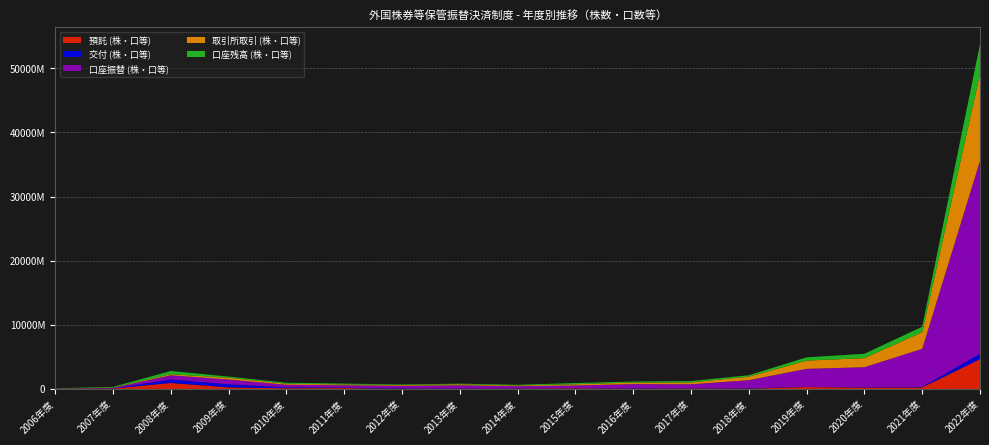

Reading left to right, list all the values displayed in this chart.

預託 (株・口等): 2006年度=9020251	2007年度=67346072	2008年度=931198011	2009年度=246465464	2010年度=115478393	2011年度=131801782	2012年度=15650205	2013年度=22628153	2014年度=41840330	2015年度=91672127	2016年度=39852571	2017年度=72623687	2018年度=50995475	2019年度=304693856	2020年度=208780001	2021年度=245977215	2022年度=4654706593
交付 (株・口等): 2006年度=6216978	2007年度=16498998	2008年度=539187029	2009年度=480306966	2010年度=118585102	2011年度=71167471	2012年度=59727417	2013年度=16863680	2014年度=28306814	2015年度=8432993	2016年度=33788303	2017年度=11239135	2018年度=54265290	2019年度=14113016	2020年度=42846643	2021年度=74766699	2022年度=831649329
口座振替 (株・口等): 2006年度=31602007	2007年度=88343158	2008年度=658129529	2009年度=743643920	2010年度=417274749	2011年度=369671920	2012年度=417748504	2013年度=529382195	2014年度=359080369	2015年度=441117587	2016年度=680559978	2017年度=641274117	2018年度=1264017497	2019年度=2822076875	2020年度=3139457835	2021年度=5937006891	2022年度=30081363094
取引所取引 (株・口等): 2006年度=15492695	2007年度=38347705	2008年度=171468965	2009年度=274119718	2010年度=158573746	2011年度=133511946	2012年度=115001816	2013年度=163944398	2014年度=116370314	2015年度=191488560	2016年度=247787222	2017年度=287673726	2018年度=549929952	2019年度=1281700900	2020年度=1414751088	2021年度=2597233504	2022年度=13515082216
口座残高 (株・口等): 2006年度=45576025	2007年度=109929924	2008年度=501992919	2009年度=181531117	2010年度=166265981	2011年度=130730788	2012年度=86577674	2013年度=92422424	2014年度=105964275	2015年度=189208928	2016年度=157726443	2017年度=221946420	2018年度=218851516	2019年度=509235586	2020年度=676349603	2021年度=847491551	2022年度=4670548815